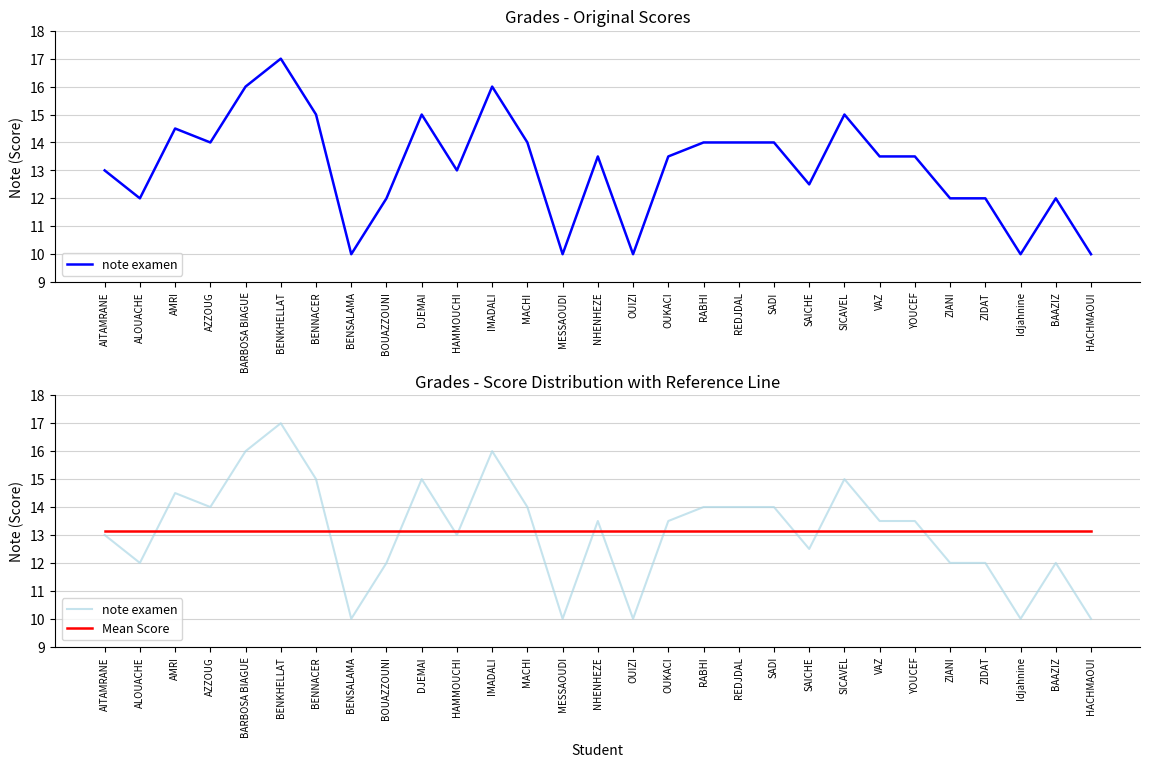

What is the label of the 26th point from the right?

AZZOUG